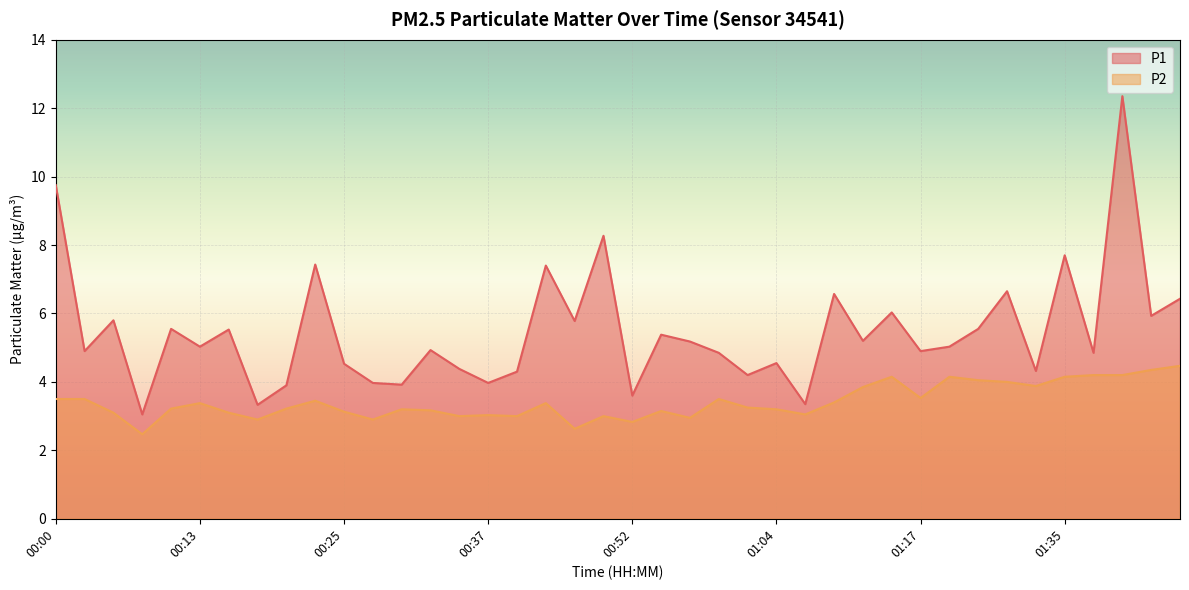

What is the label of the 2nd point from the right?

01:45